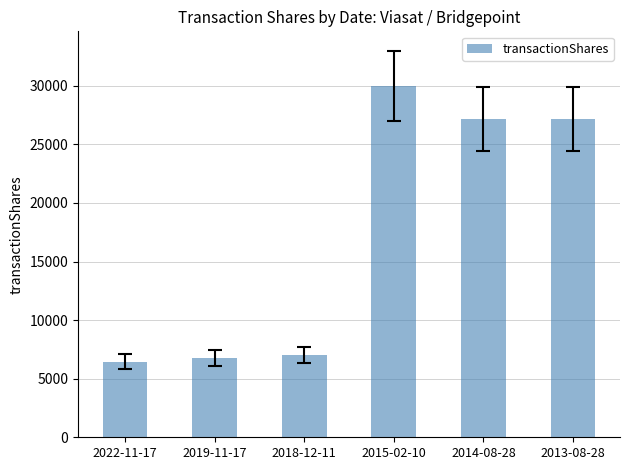

True or false: the data shows 6430 at 2022-11-17.

True